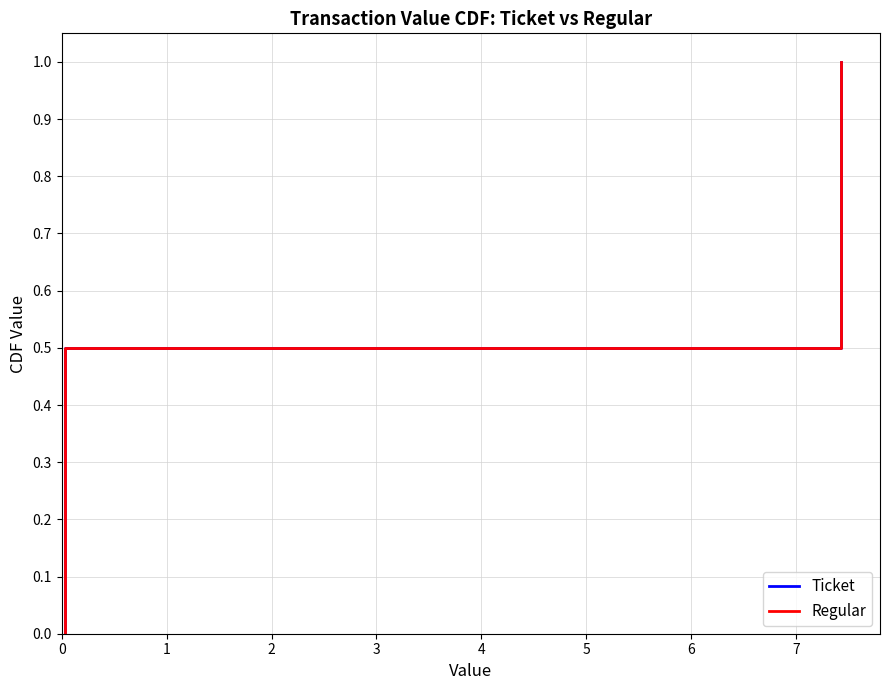

Does the chart have visible grid lines?

Yes